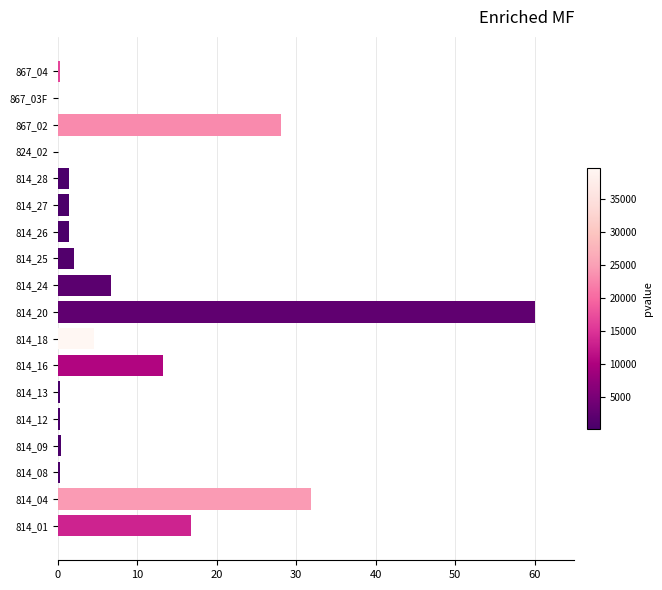

What is the maximum value shown in the chart?

60.0